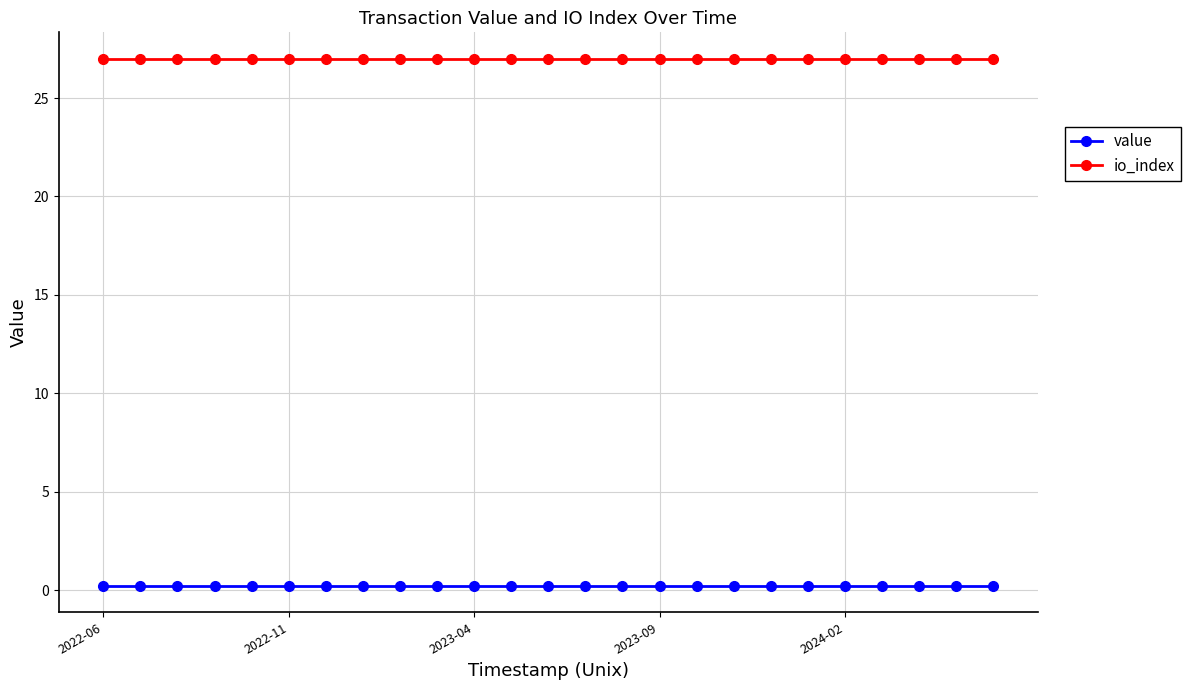

What is the maximum value for io_index?

27.0